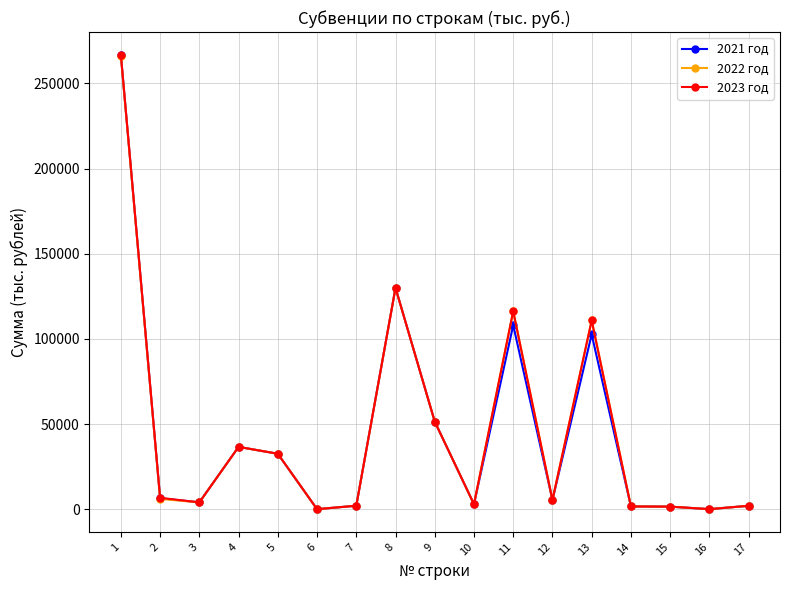

Which series has the largest range (max minus min)?

2023 год